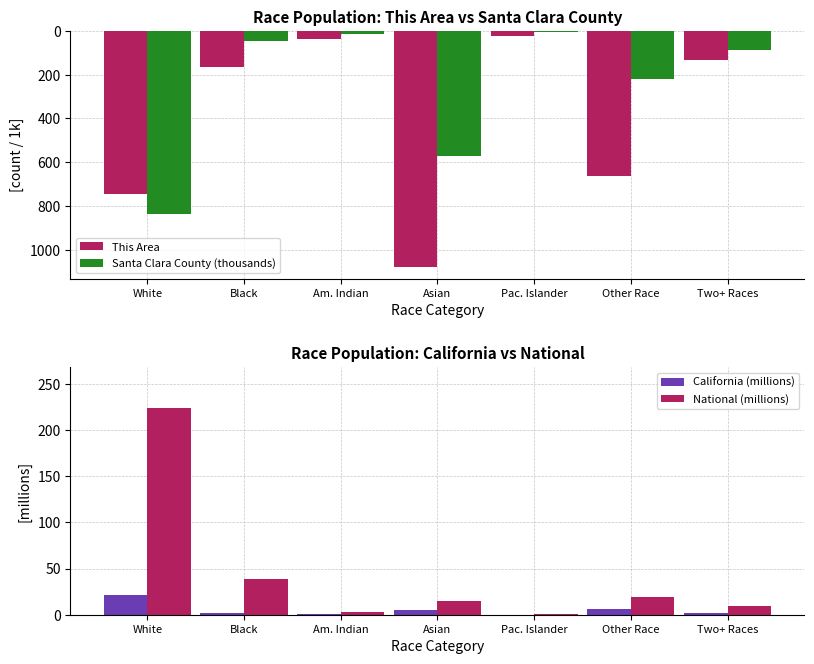

Rank the series at Other Race from highest to lowest value.

National (millions), California (millions), Santa Clara County (thousands), This Area